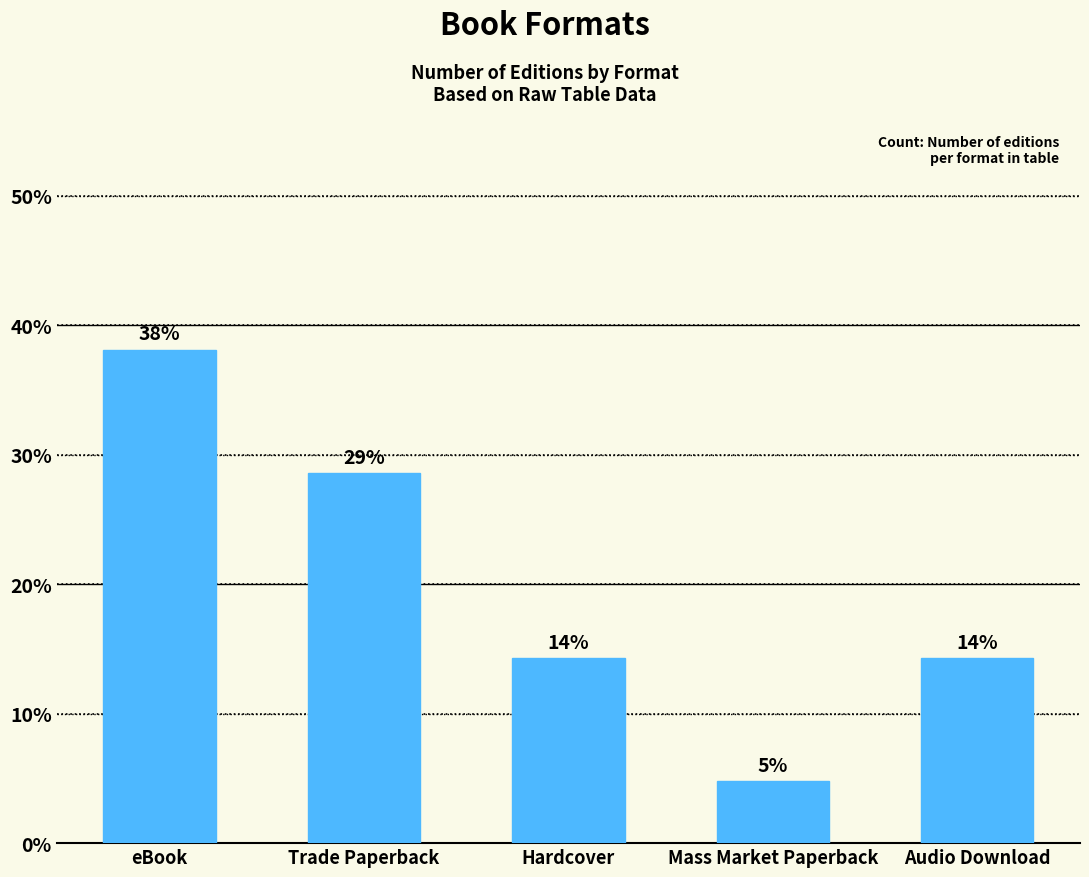

How many bars are there in total?

5